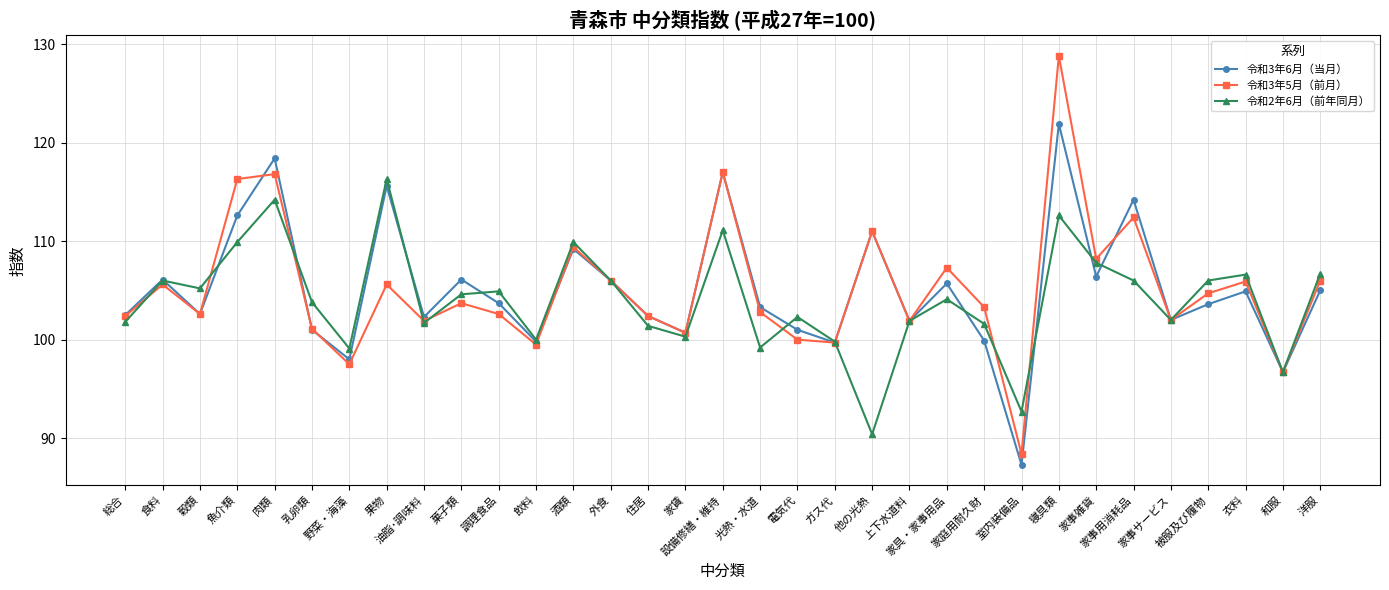

What is the sum of all 令和3年6月（当月） values?

3468.5